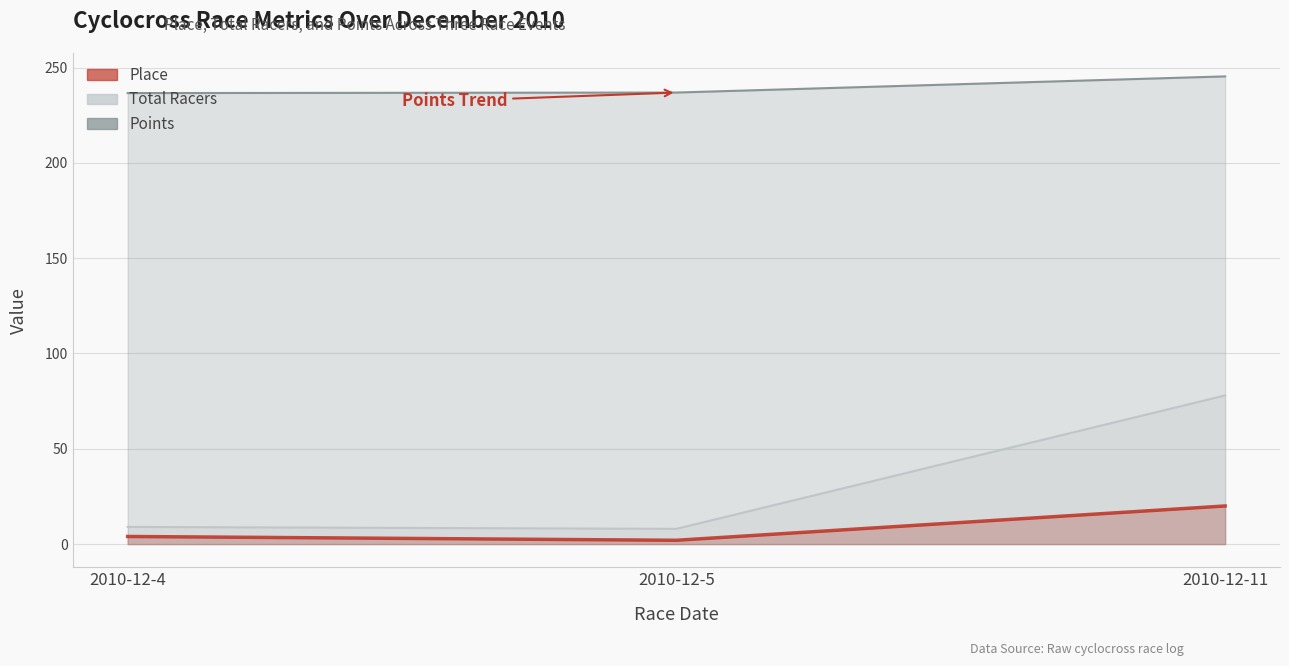

Reading left to right, transcribe all the data shown in this chart.

Place: 2010-12-4=4.0	2010-12-5=2.0	2010-12-11=20.0
Total Racers: 2010-12-4=9.0	2010-12-5=8.0	2010-12-11=78.0
Points: 2010-12-4=236.6	2010-12-5=236.9	2010-12-11=245.4